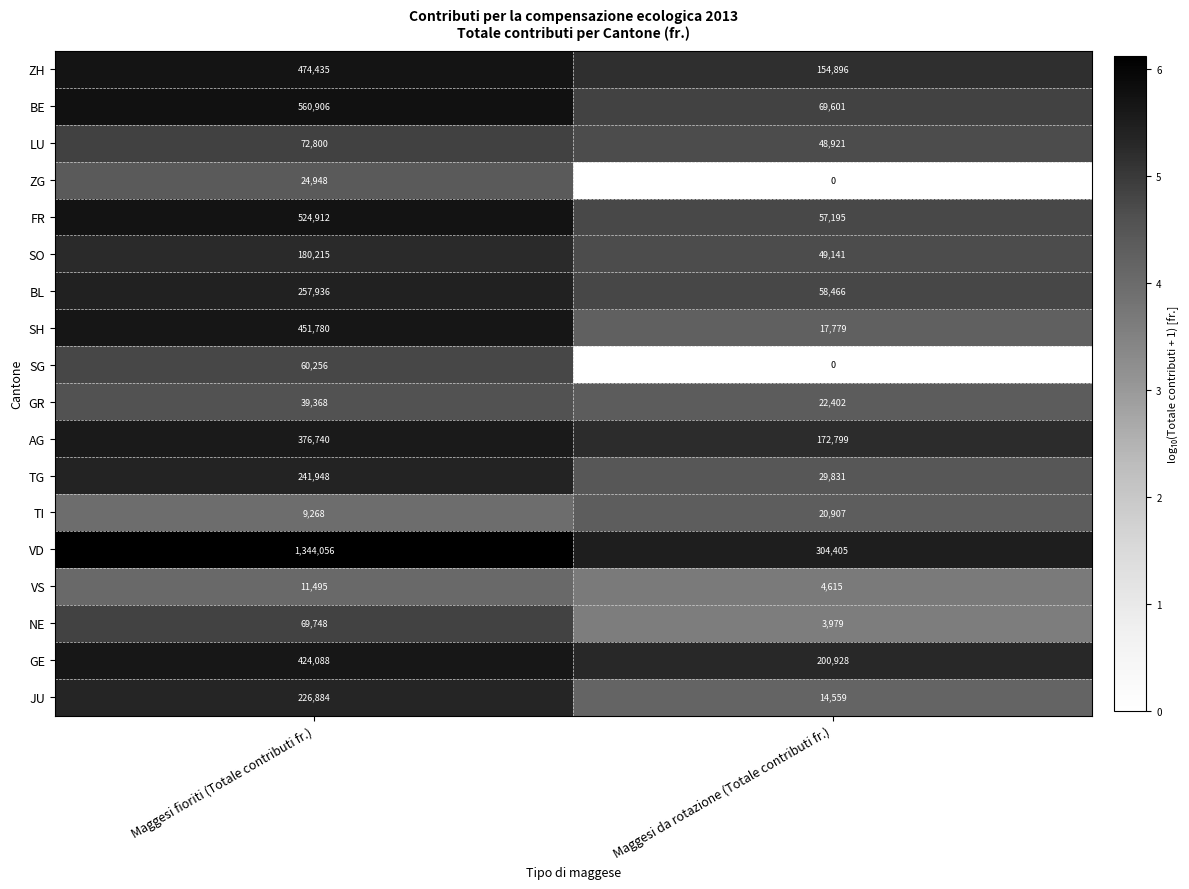

List the series in order of their peak value, highest first.

VD, BE, FR, ZH, SH, GE, AG, BL, TG, JU, SO, LU, NE, SG, GR, ZG, TI, VS